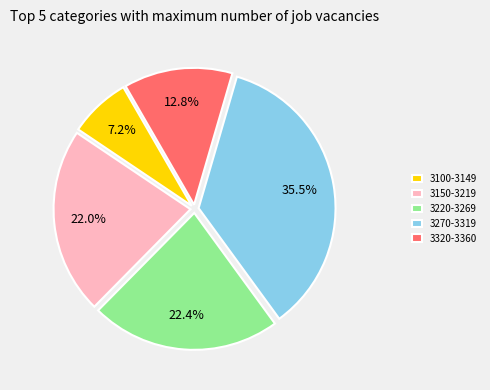

What percentage is NOT represented by 3320-3360?

87.2%